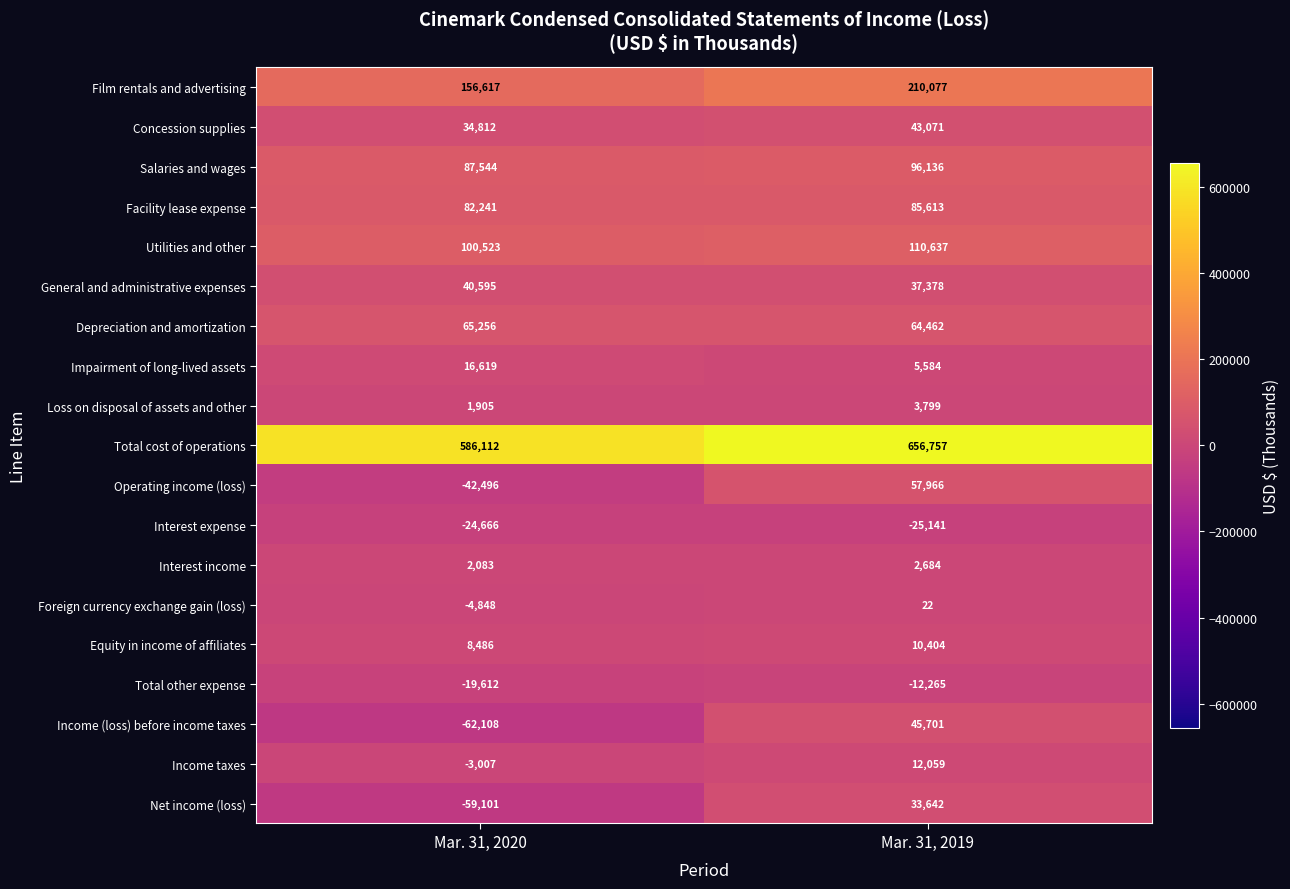

Between Mar. 31, 2020 and Mar. 31, 2019, which series saw the biggest shift?

Income (loss) before income taxes